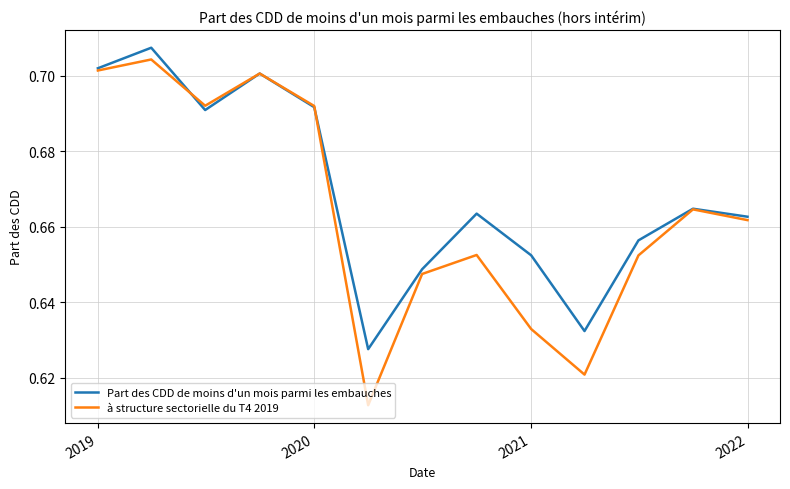

What is the difference between the second highest and second lowest values in the Part des CDD de moins d'un mois parmi les embauches series?

0.1